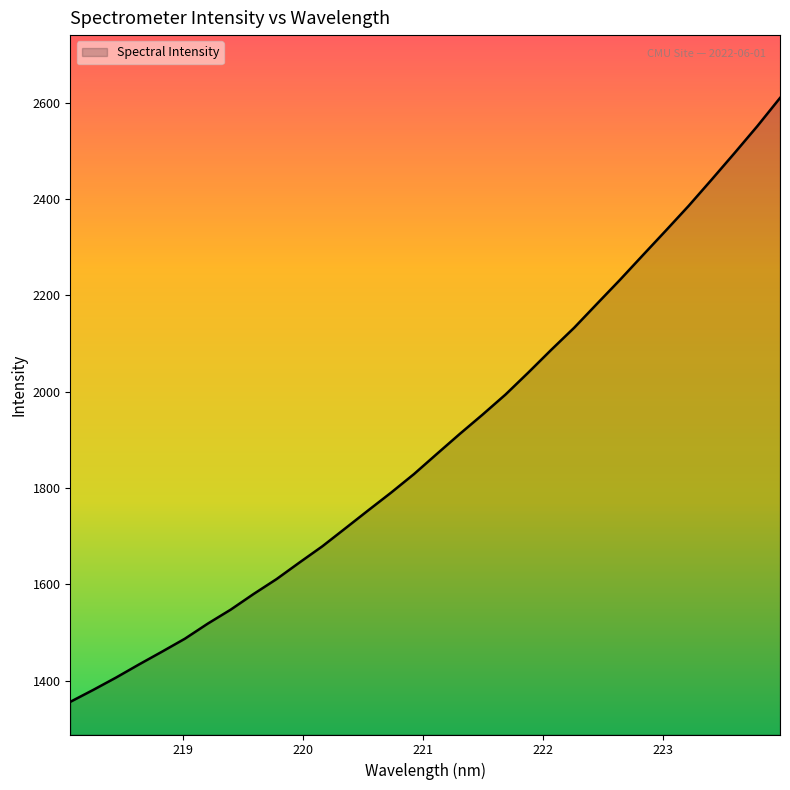

What is the smallest value displayed?

1355.9